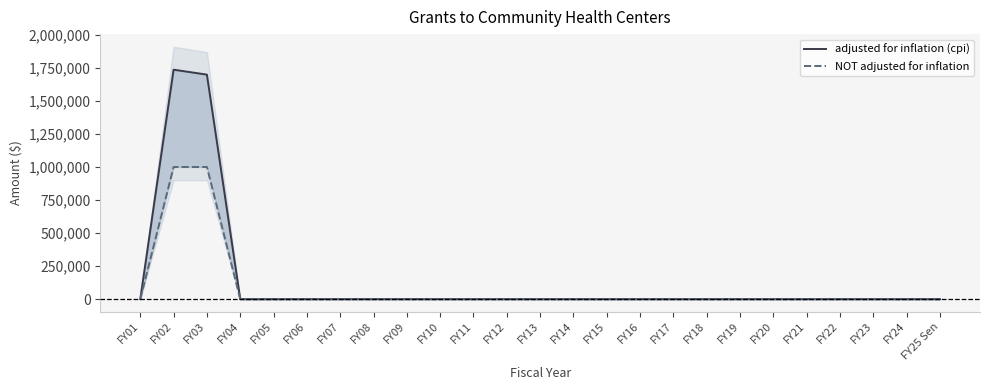

What is the label of the 8th point from the left?

FY08